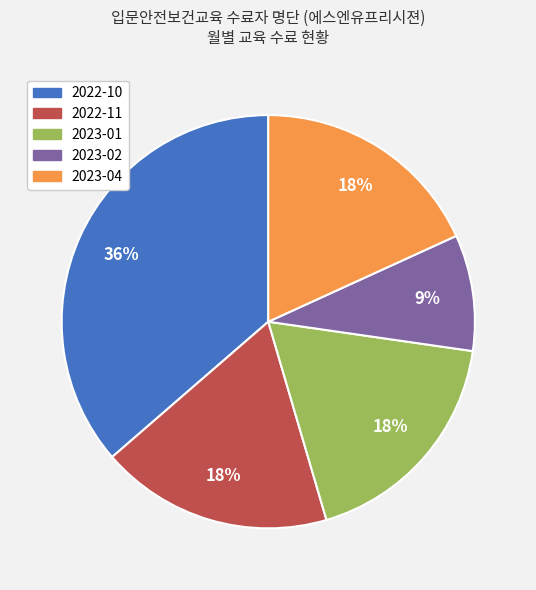

Combined, do 2022-10 and 2023-04 account for over 50%?

Yes